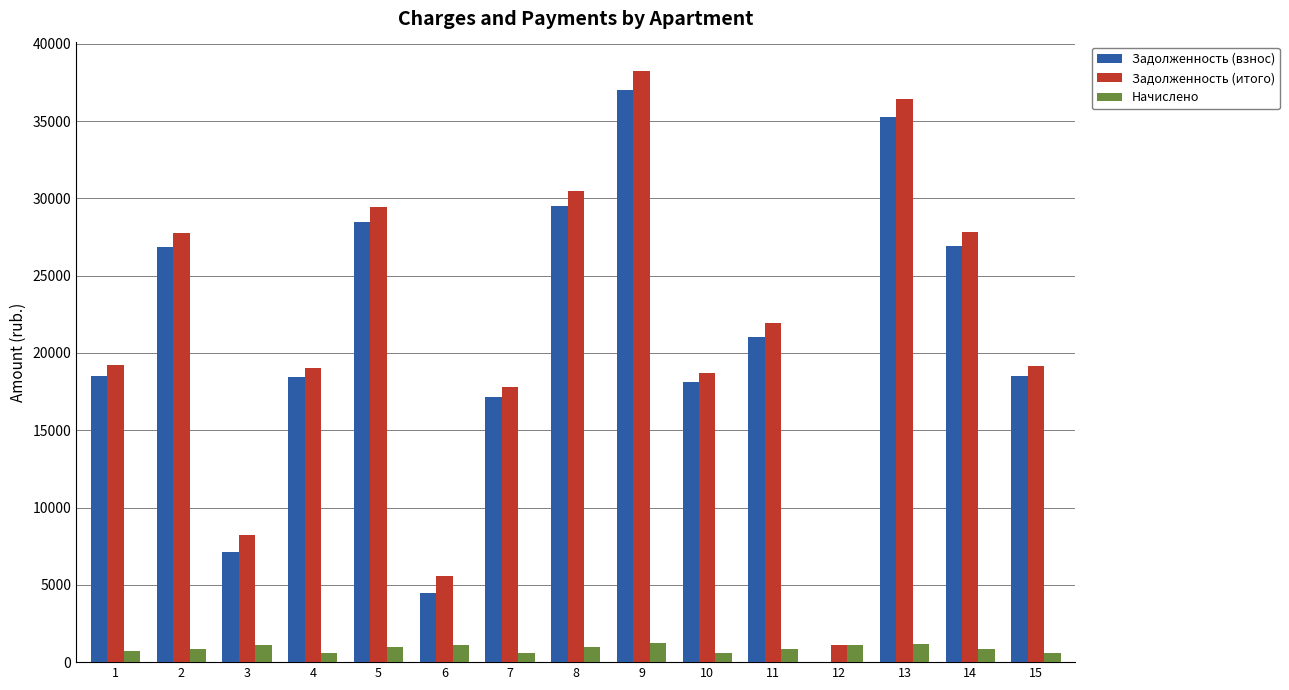

What is the sum of all Задолженность (взнос) values?

307400.1